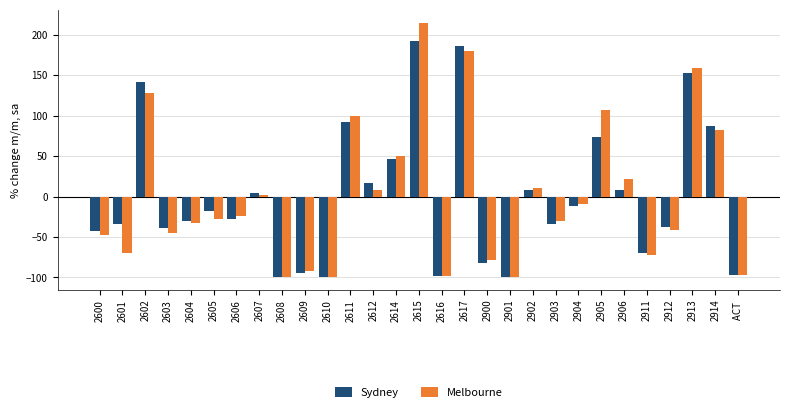

The Melbourne series shows 302.7 at 2615. True or false?

False